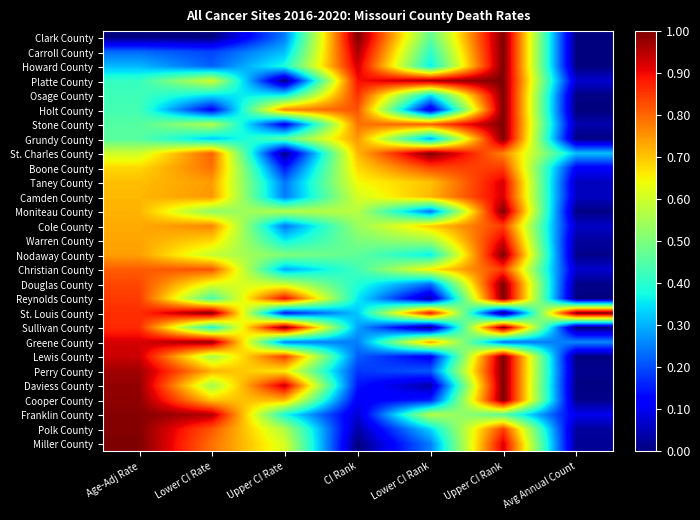

Which has a higher value, Age-Adj Rate or Avg Annual Count?

Avg Annual Count